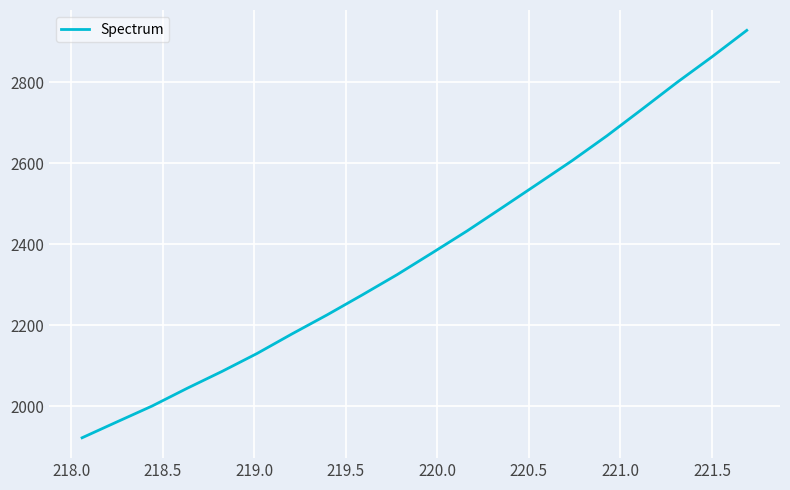

What is the difference between the maximum and minimum values?

1005.9